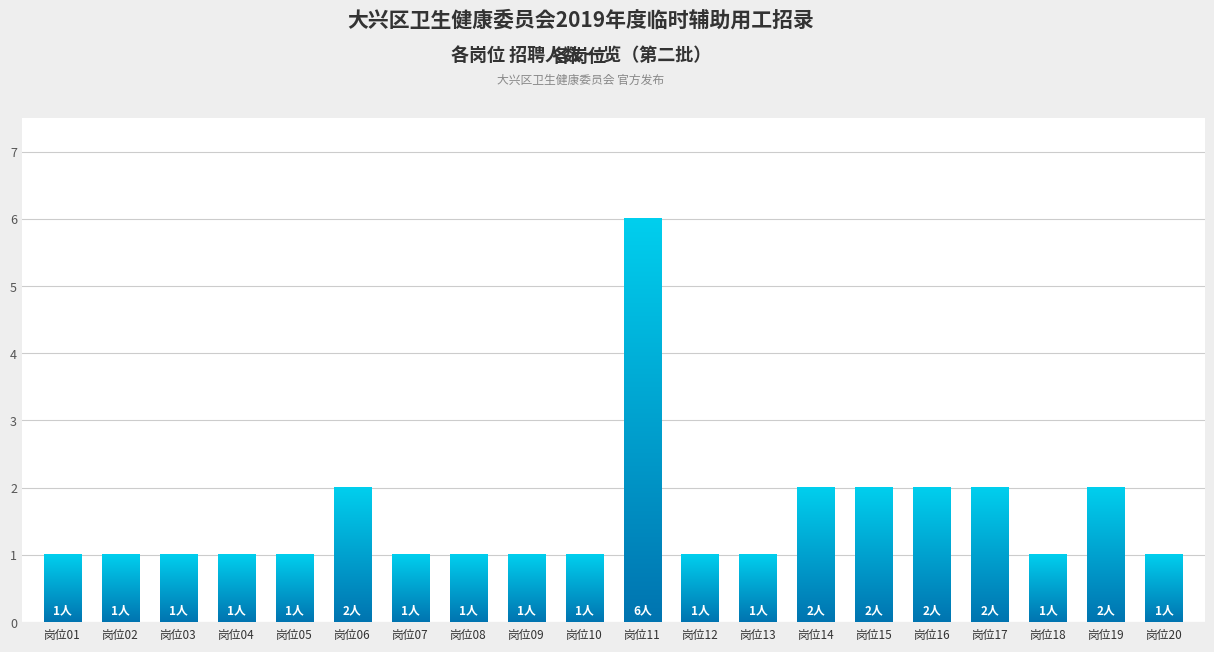

How many data points does each series have?

20